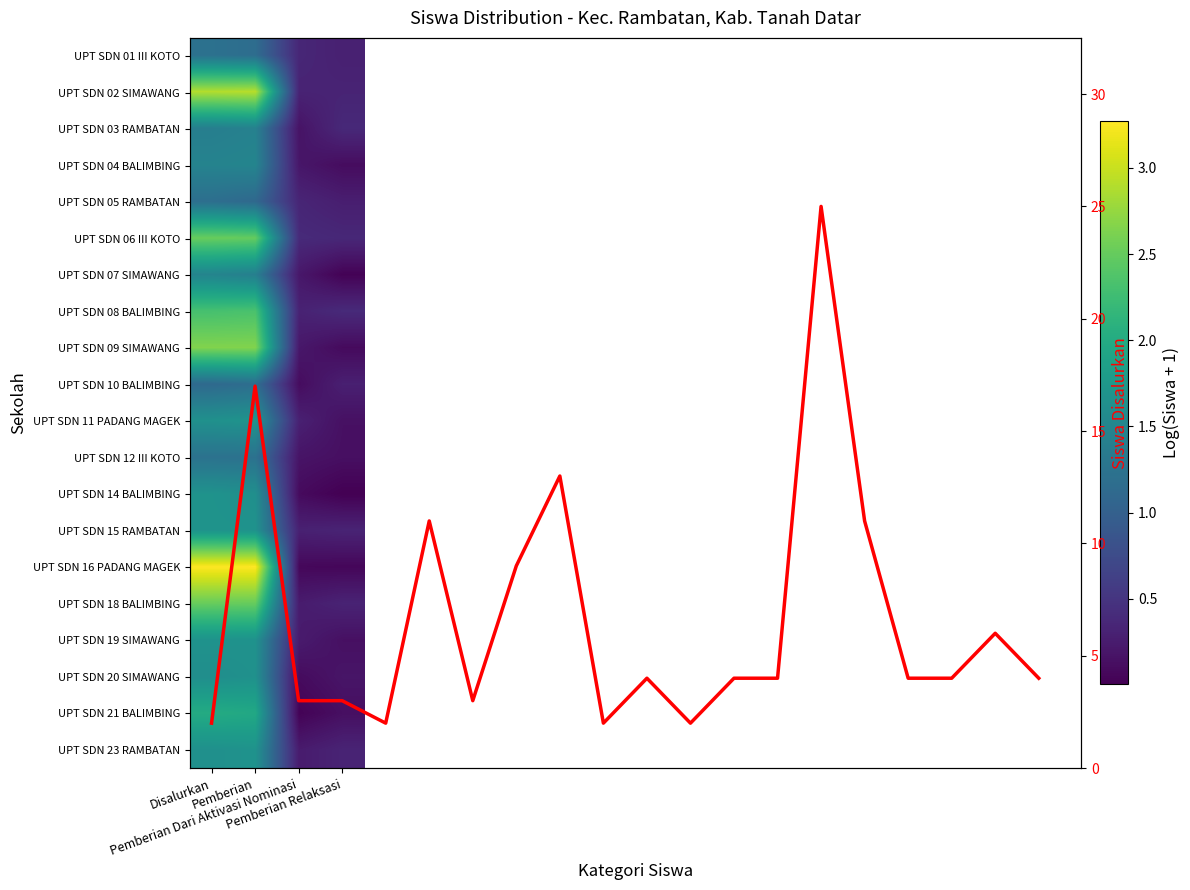

Is the value of UPT SDN 19 SIMAWANG at Disalurkan greater than the value of UPT SDN 20 SIMAWANG at Disalurkan?

No